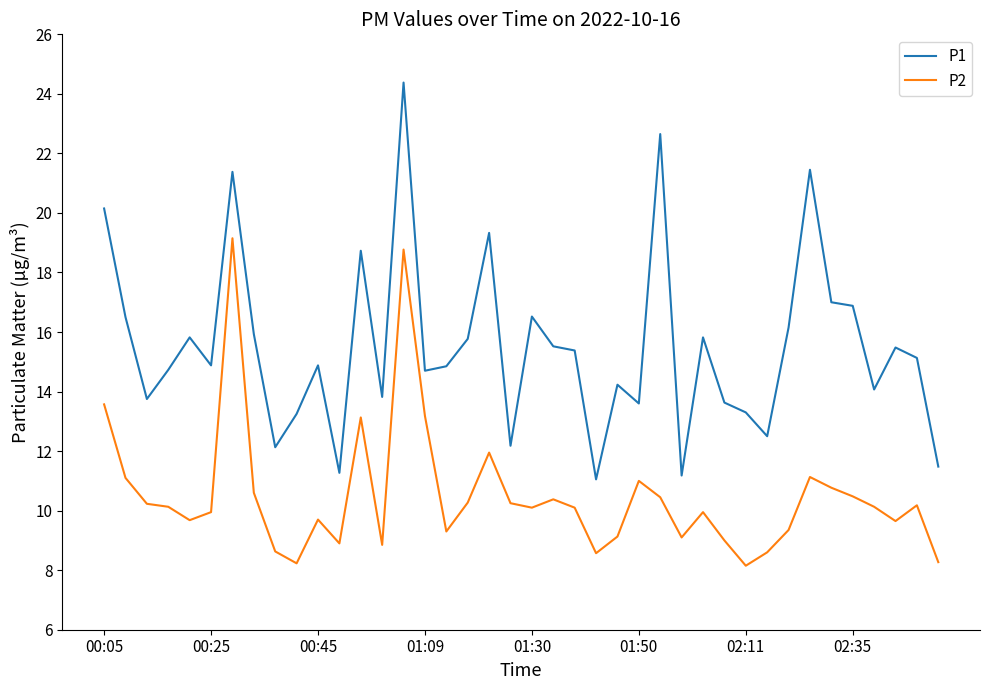

What is the minimum value shown in the chart?

8.2